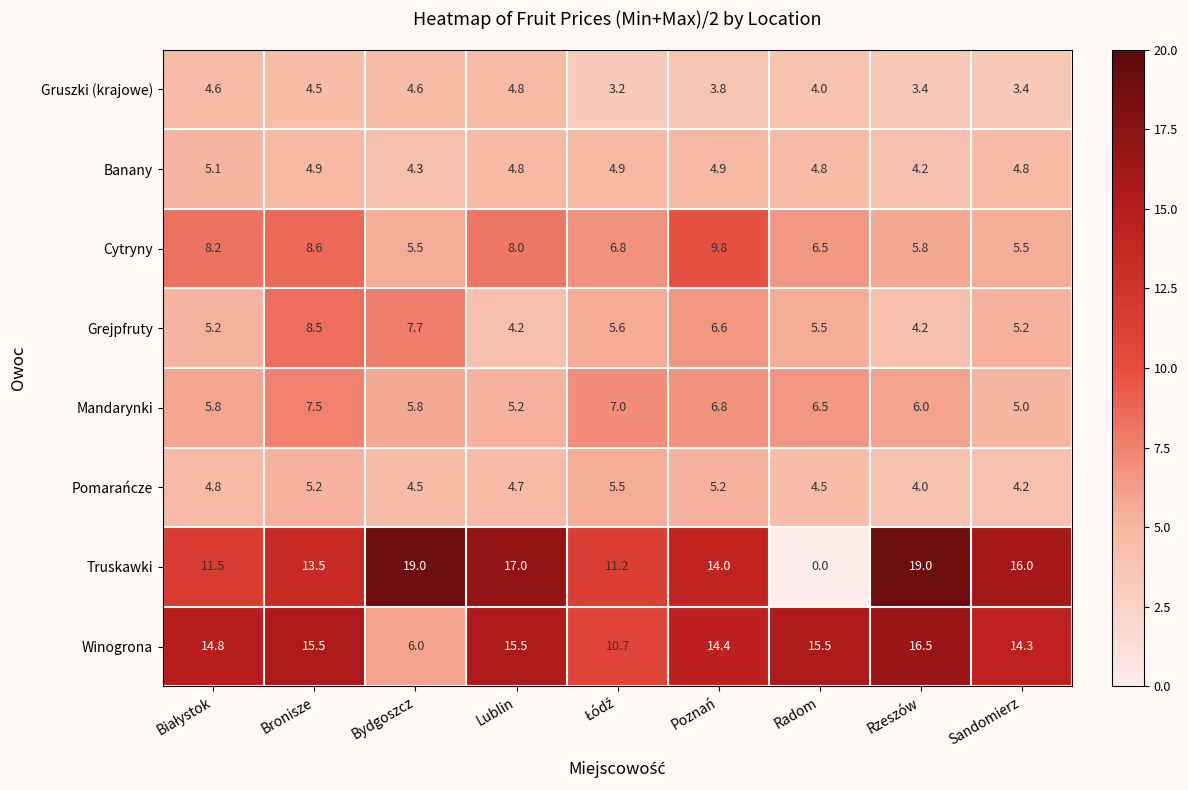

How many values in the Mandarynki series are below 6?

4